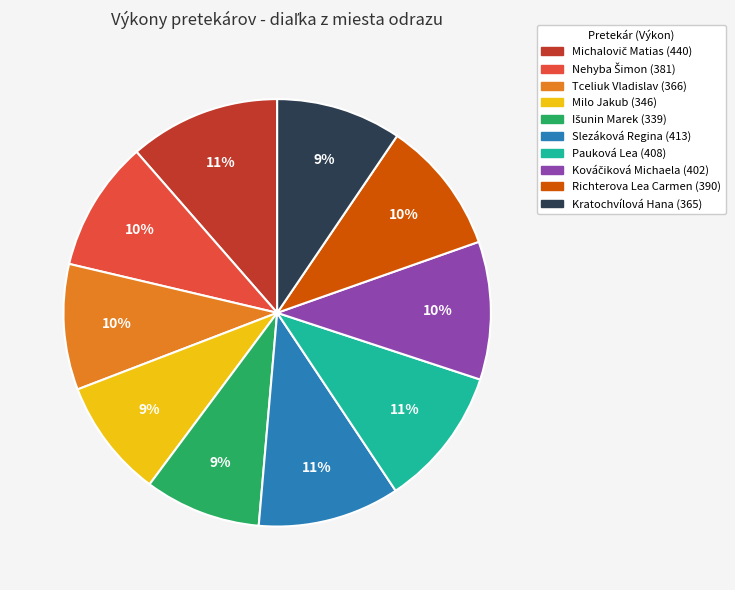

Count the number of slices in the pie.

10